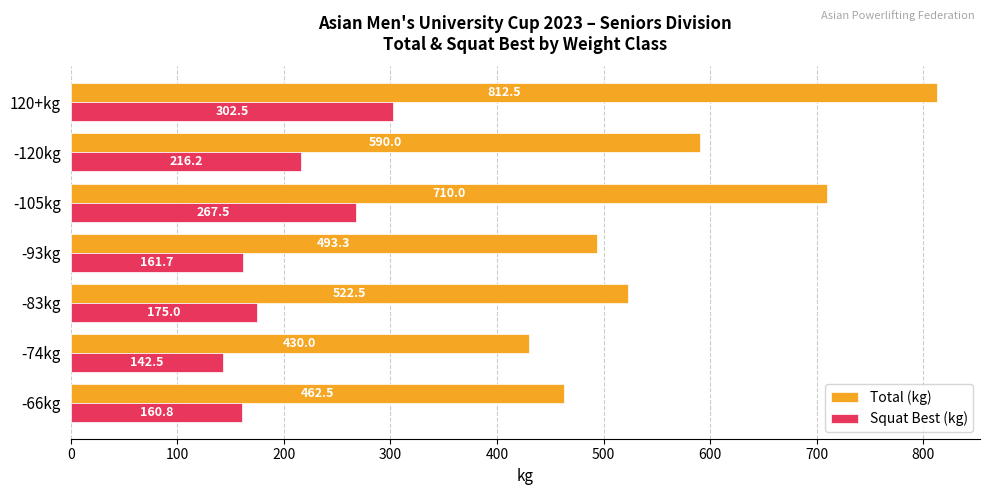

What is the maximum value shown in the chart?

812.5